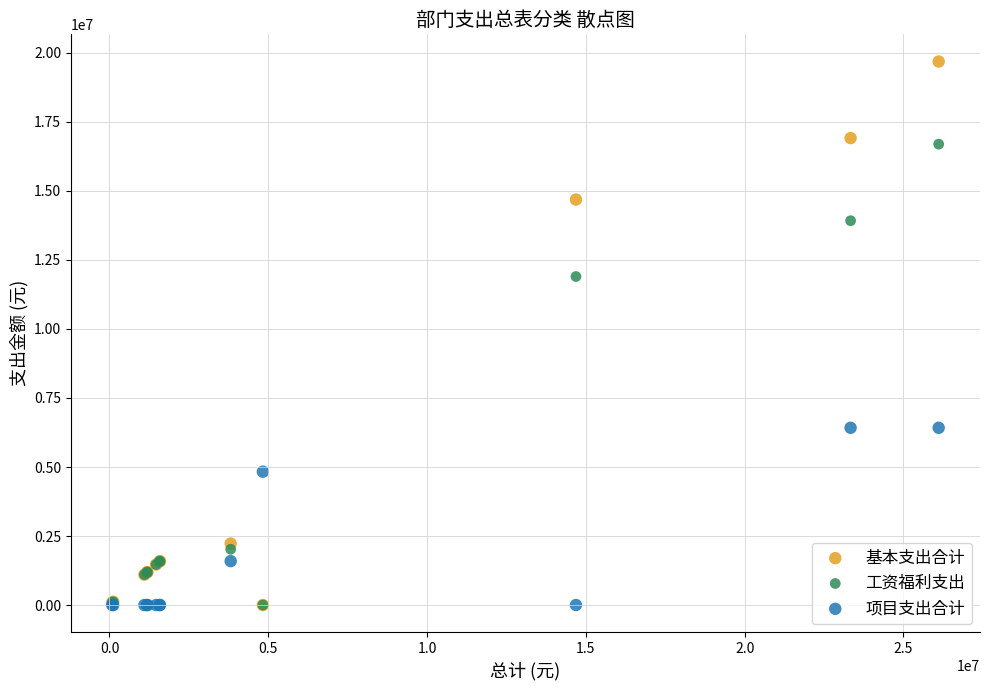

Across all series, what Y value is closest to 9844620?

11900598.2